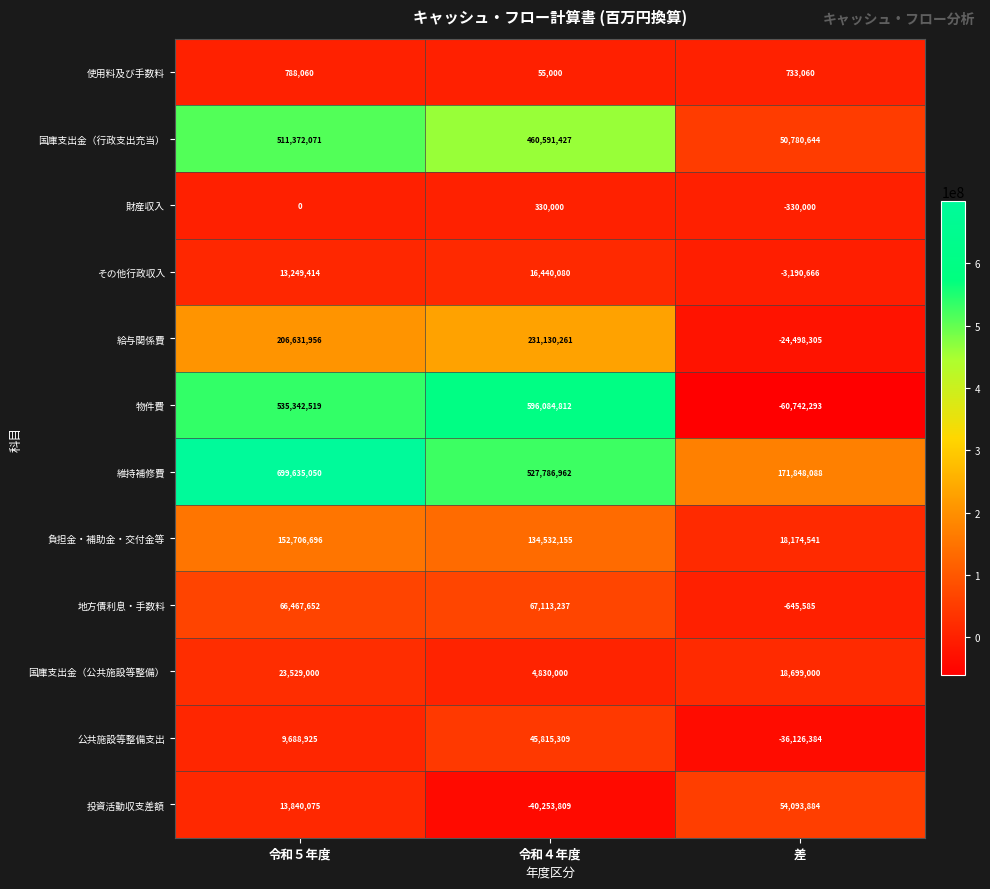

What is the minimum value for 物件費?

-60742293